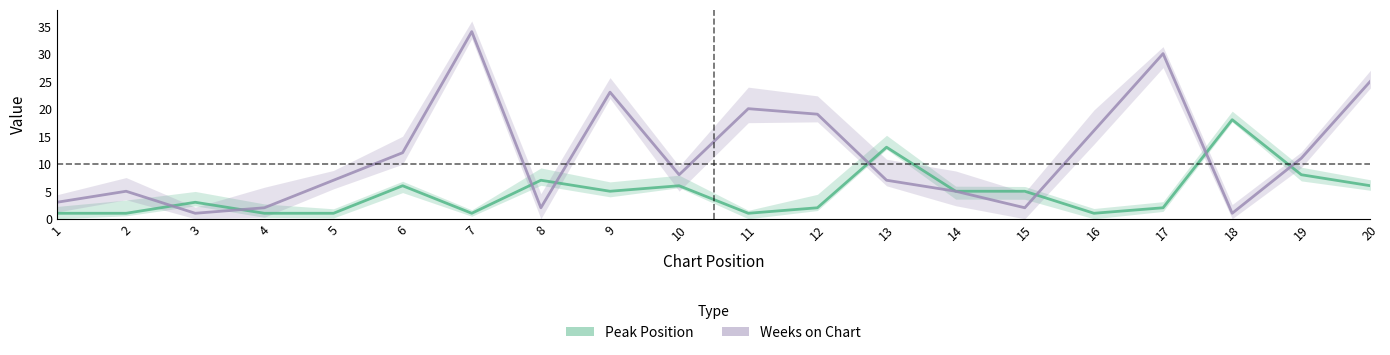

Between 5 and 15, which series saw the biggest shift?

Weeks on Chart